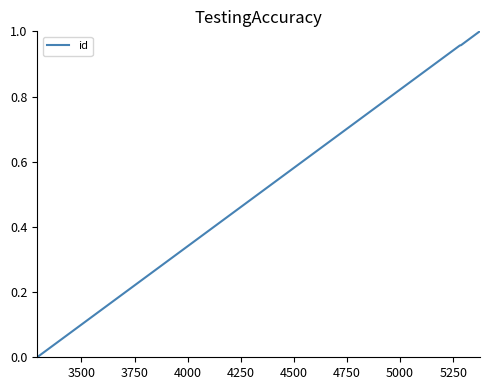

What is the average value?

0.8